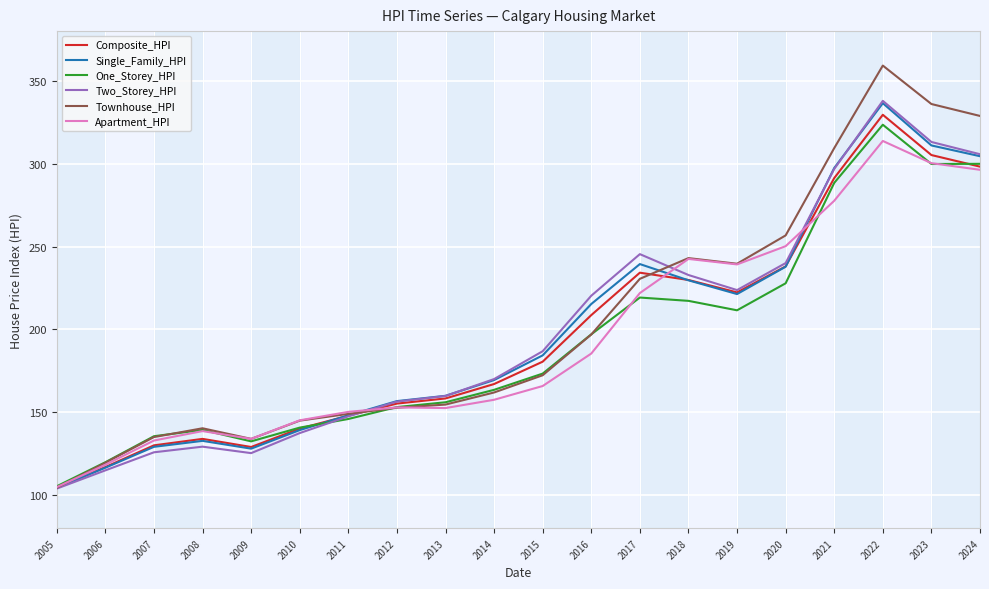

Which series has the widest spread of values?

Townhouse_HPI